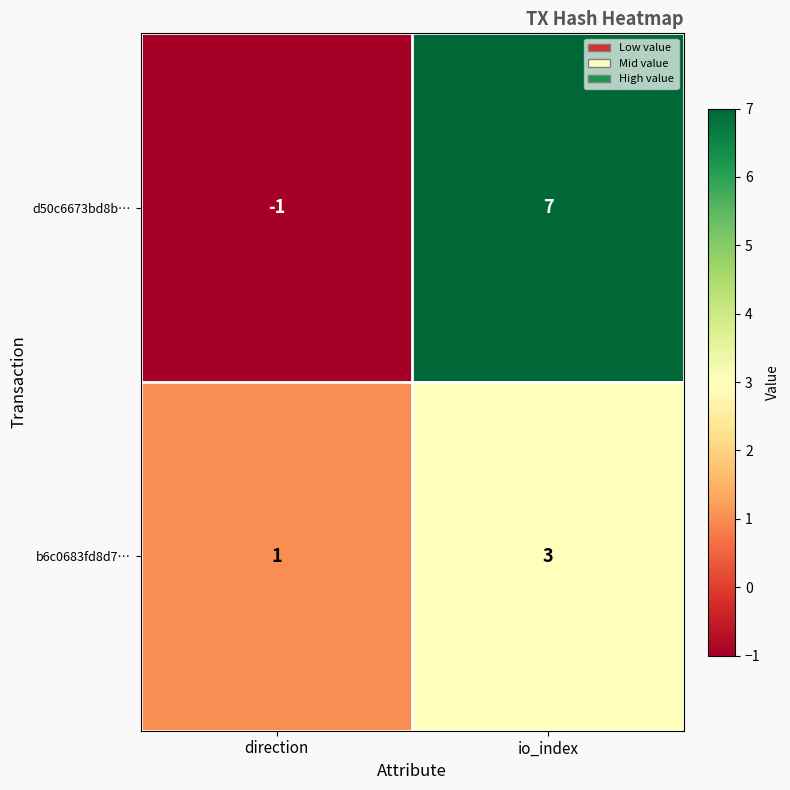

At which label does b6c0683fd8d7… reach its peak?

io_index